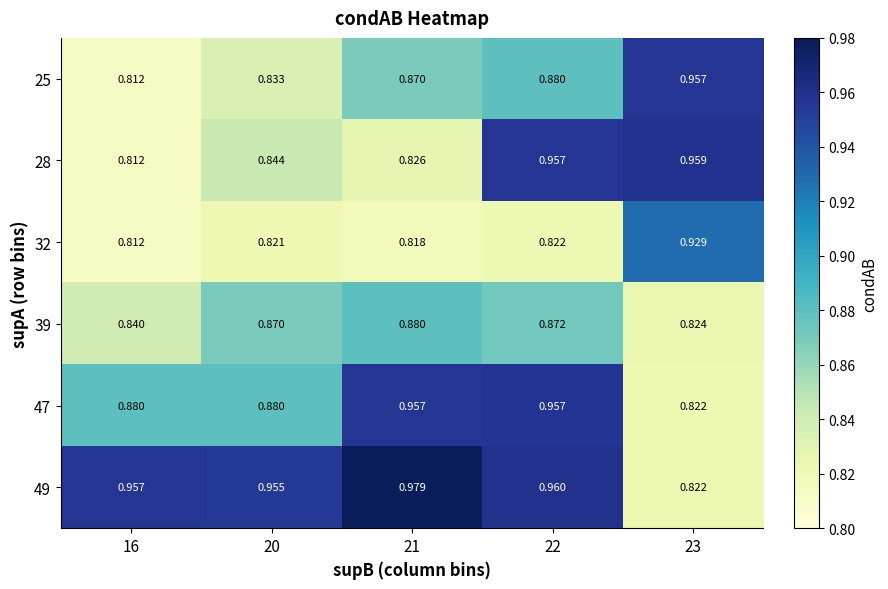

Which label corresponds to the smallest value in the chart?

16